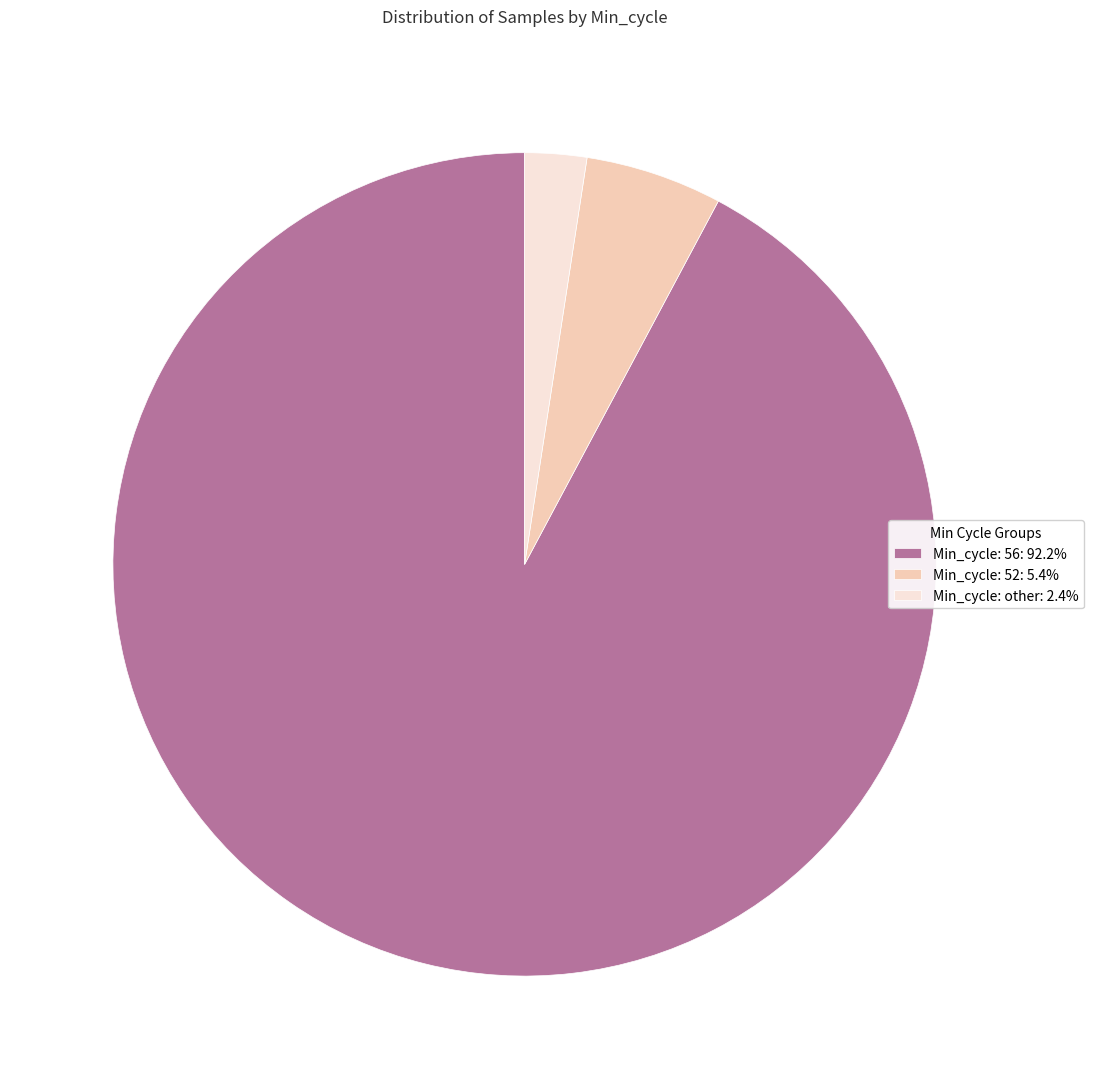

Is there a majority slice in this chart?

Yes